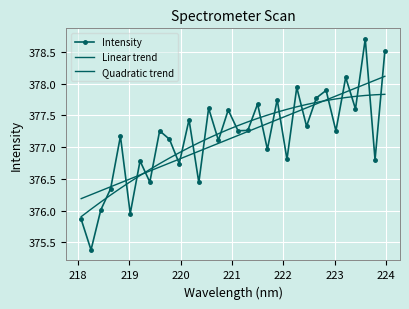

Count the number of data series in this chart.

3